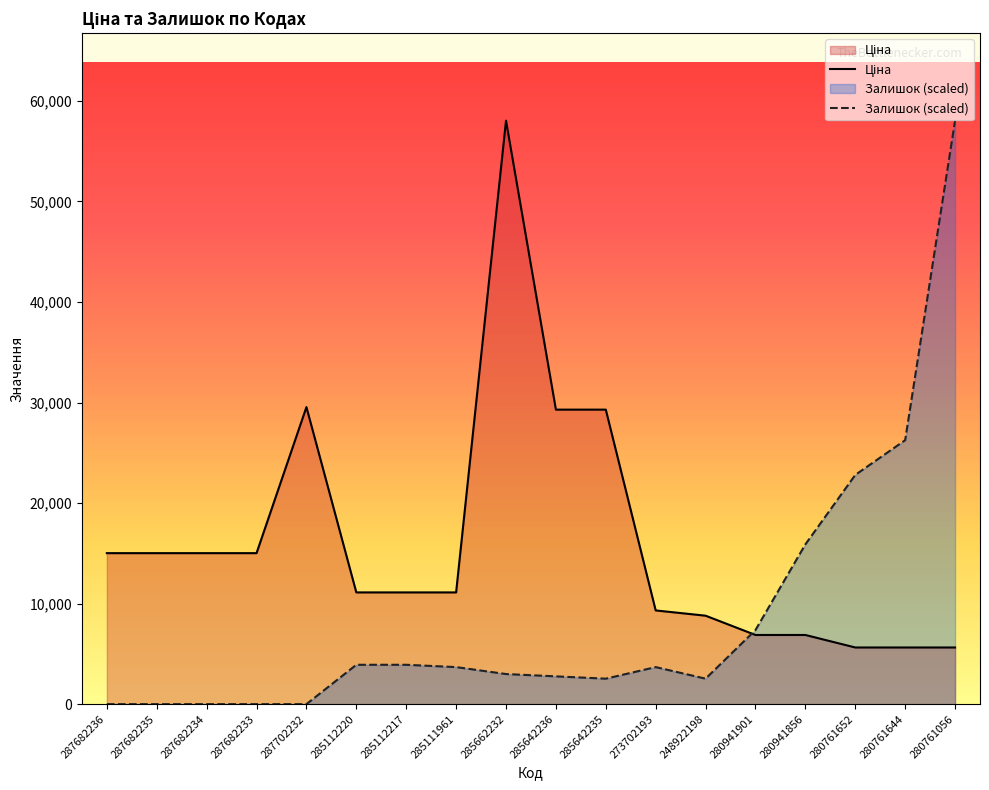

Which category has the highest value across all series?

285662232